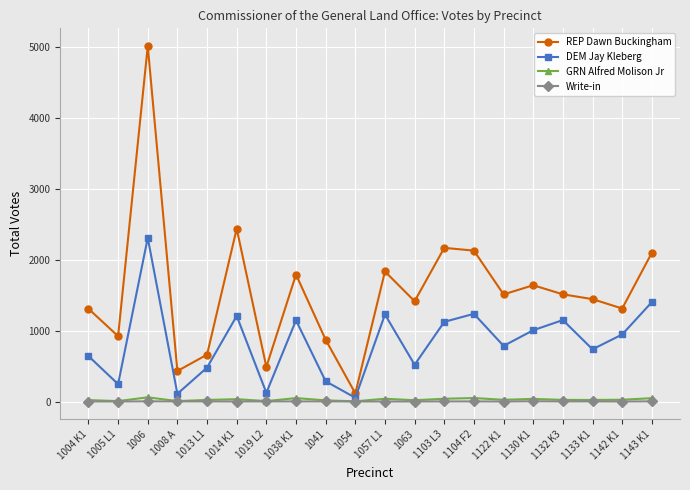

In DEM Jay Kleberg, how many points are higher than both neighbors (excluding endpoints)?

6